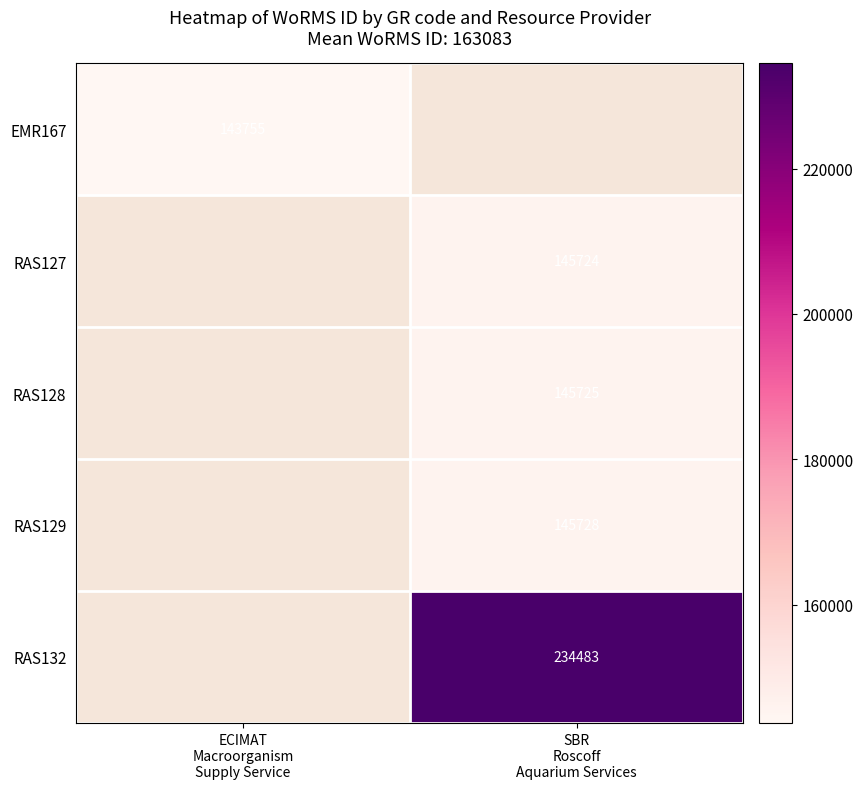

Which category has the lowest value in the RAS132 series?

ECIMAT Macroorganism Supply Service